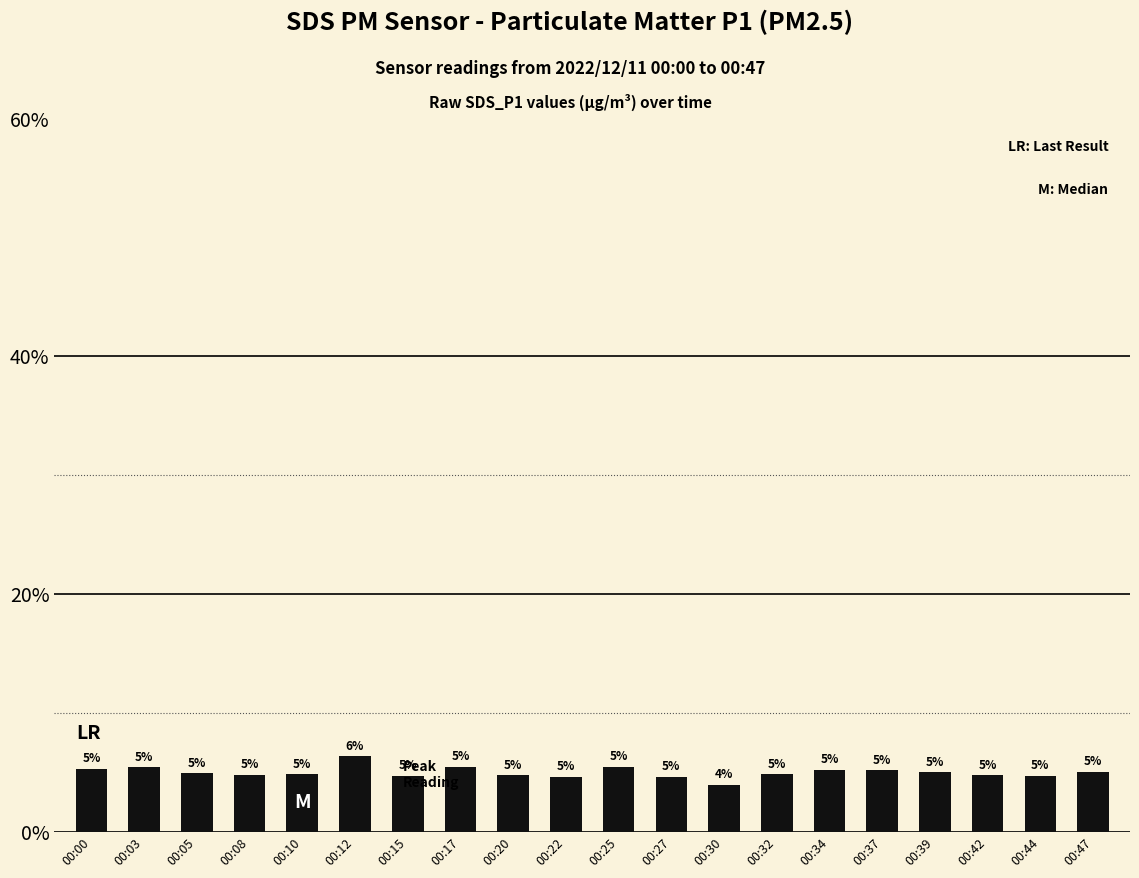

True or false: the data shows 4.9 at 00:05.

True